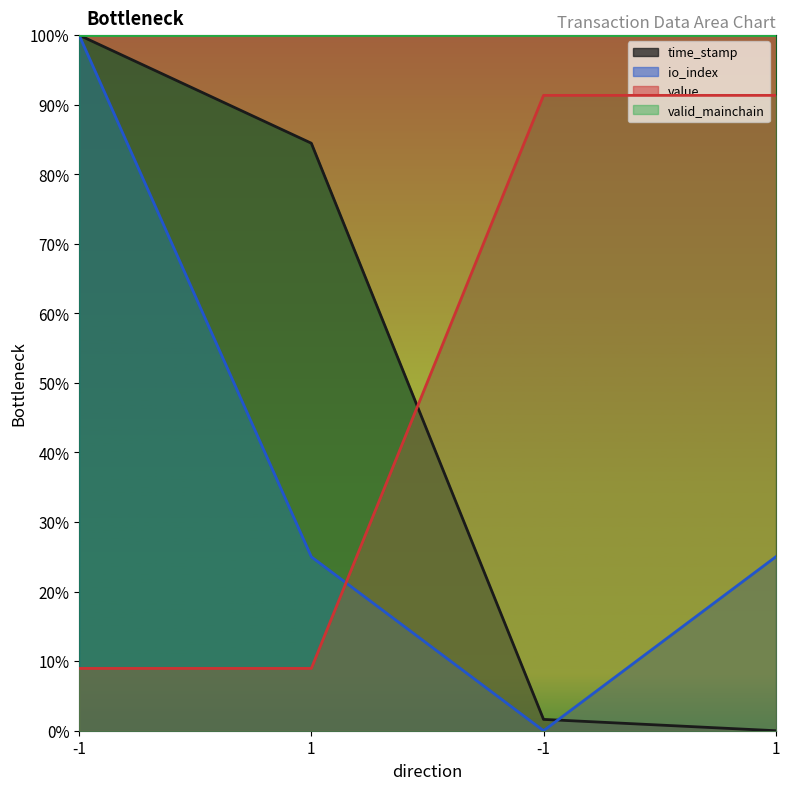

Is it true that io_index equals 100.0 at -1?

True